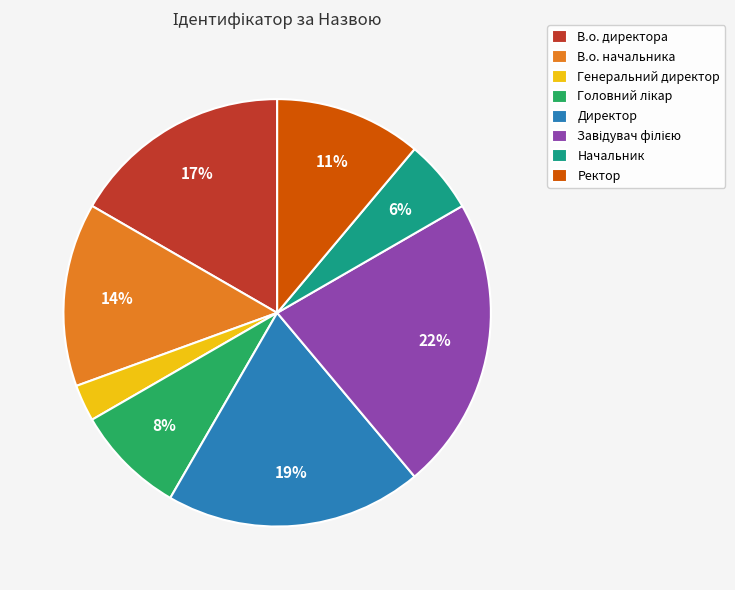

To the nearest percent, what is the difference between the largest and smallest slice percentages?

19%